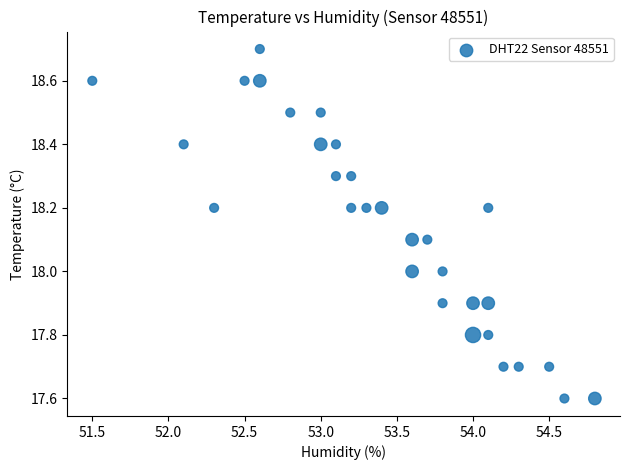

What is the range of Y values (max minus min)?

1.1